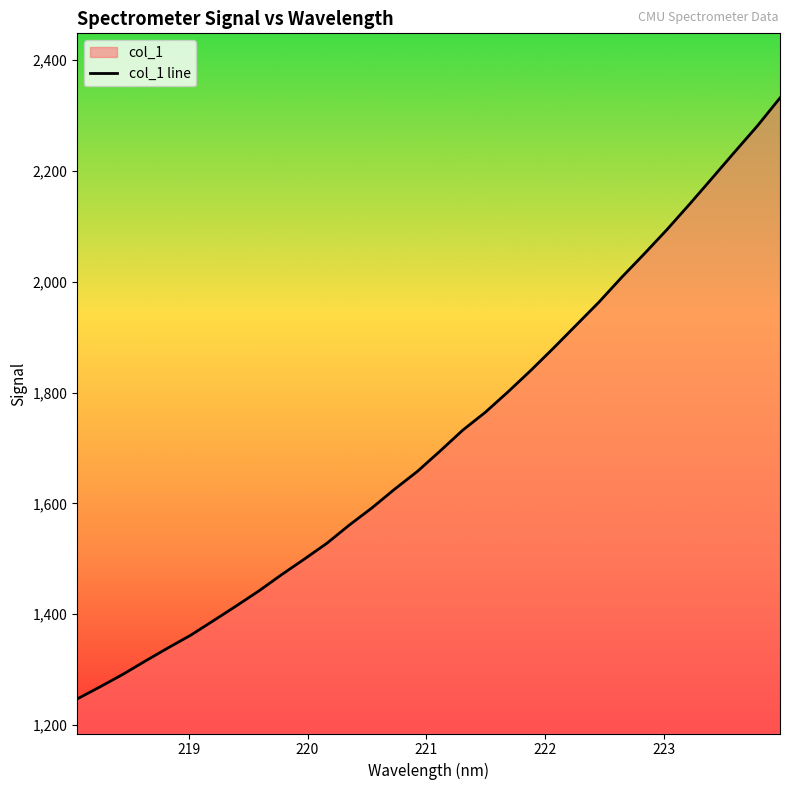

What is the smallest value displayed?

1246.7